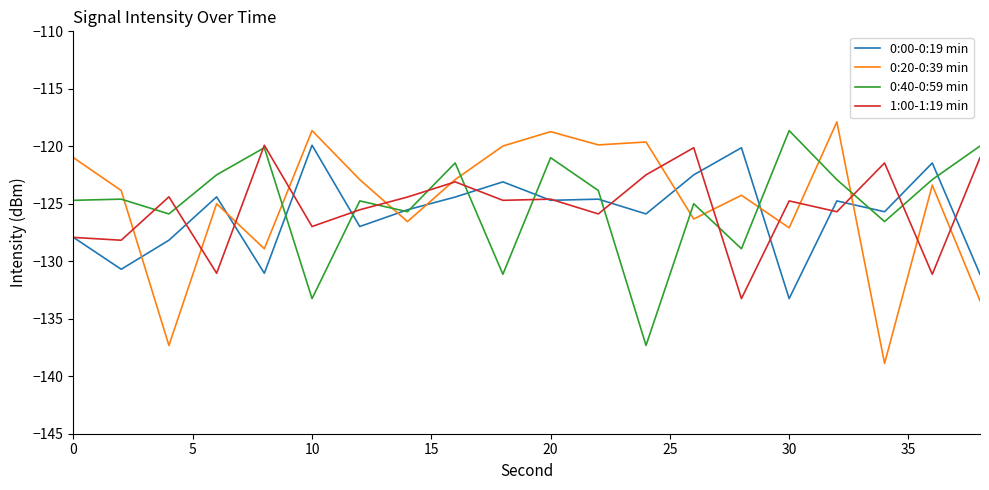

Which series ends up on top after the final intersection of 0:20-0:39 min and 0:00-0:19 min?

0:00-0:19 min